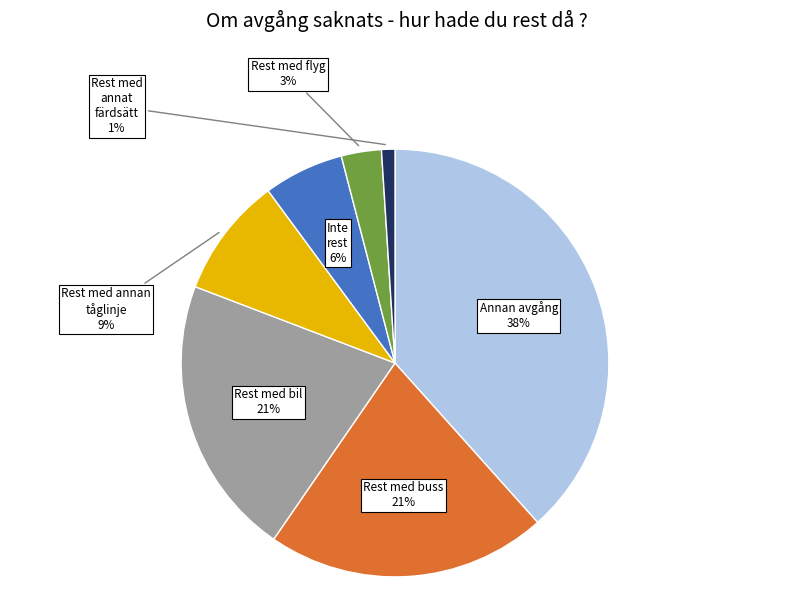

How many segments does this pie chart have?

7